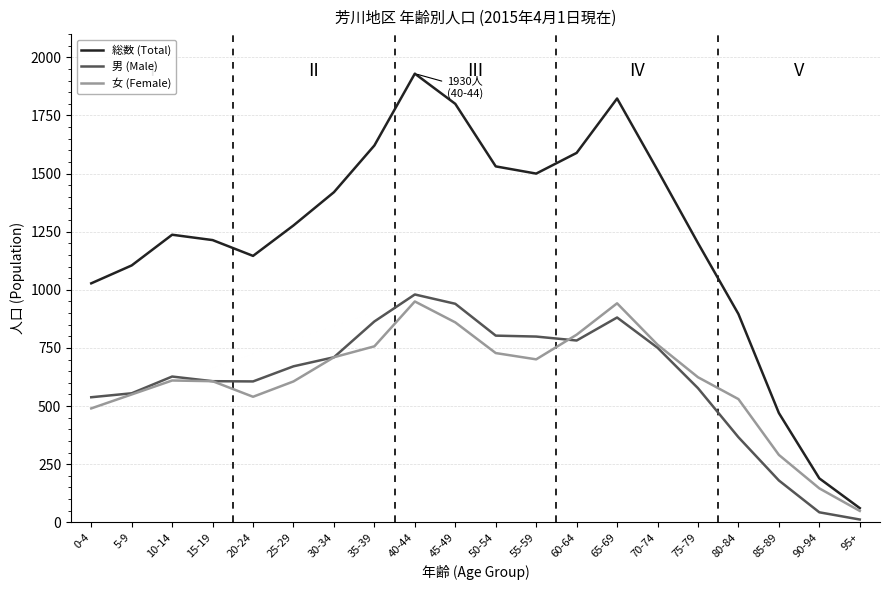

What value does the 男 (Male) series have at 95+?

12